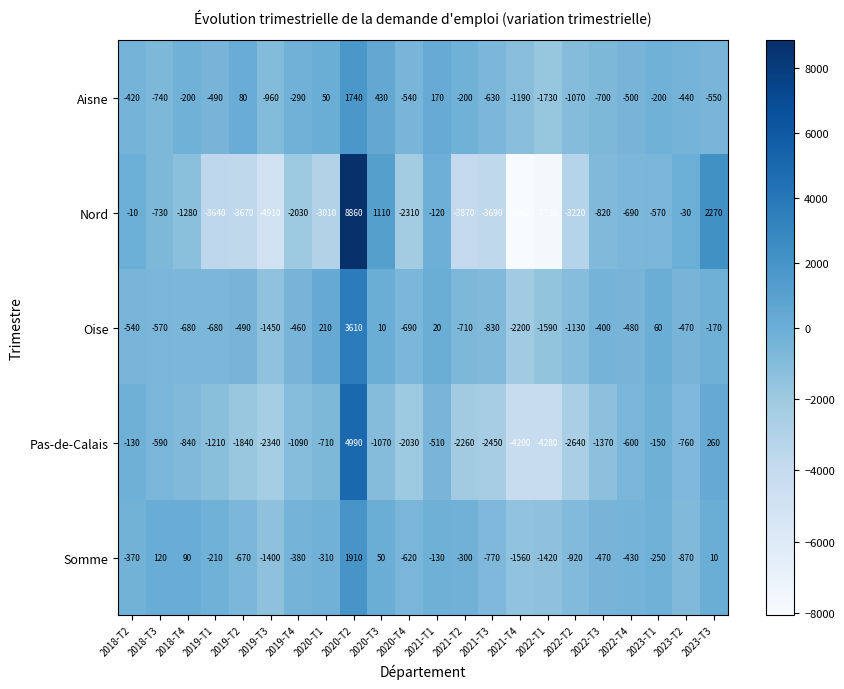

What is the sum of all Nord values?

-38150